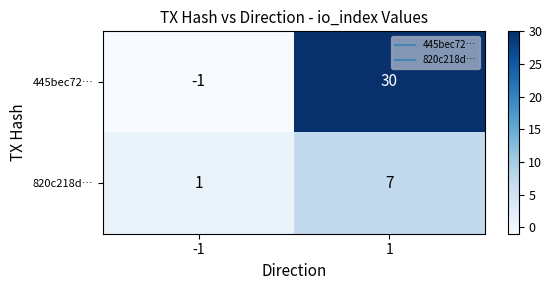

Rank the series at 1 from highest to lowest value.

445bec72…, 820c218d…